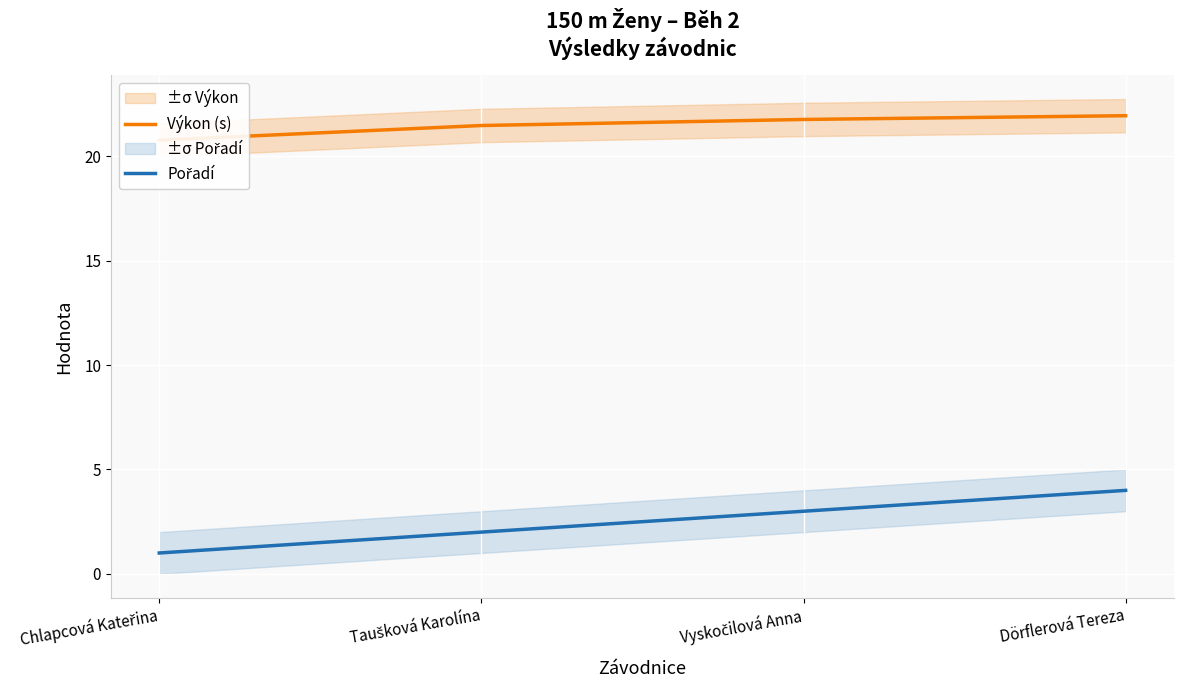

What is the difference between the second highest and minimum values in the Pořadí series?

2.0